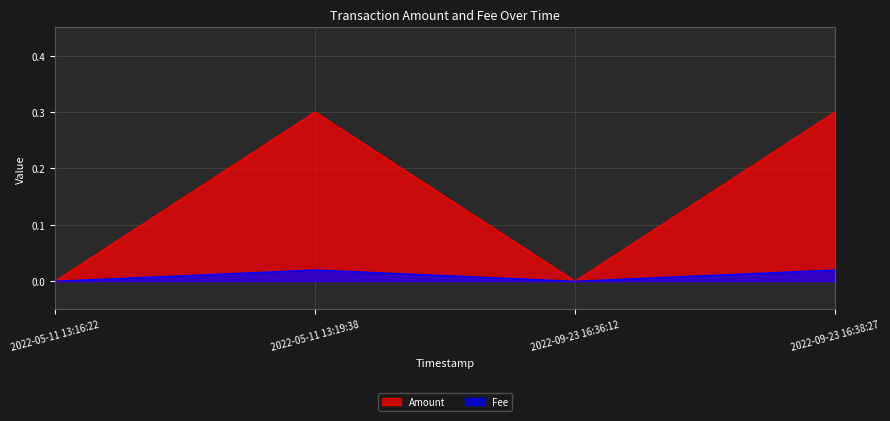

Reading right to left, transcribe all the data shown in this chart.

Amount: 2022-09-23 16:38:27=0.3	2022-09-23 16:36:12=0.0	2022-05-11 13:19:38=0.3	2022-05-11 13:16:22=0.0
Fee: 2022-09-23 16:38:27=0.0	2022-09-23 16:36:12=0.0	2022-05-11 13:19:38=0.0	2022-05-11 13:16:22=0.0